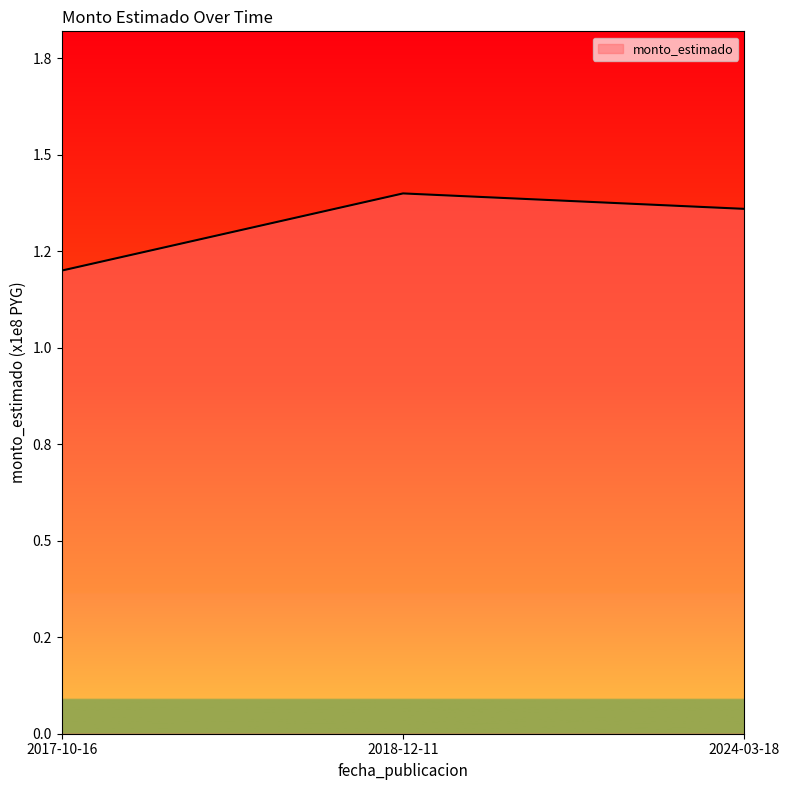

What is the average value?

1.3